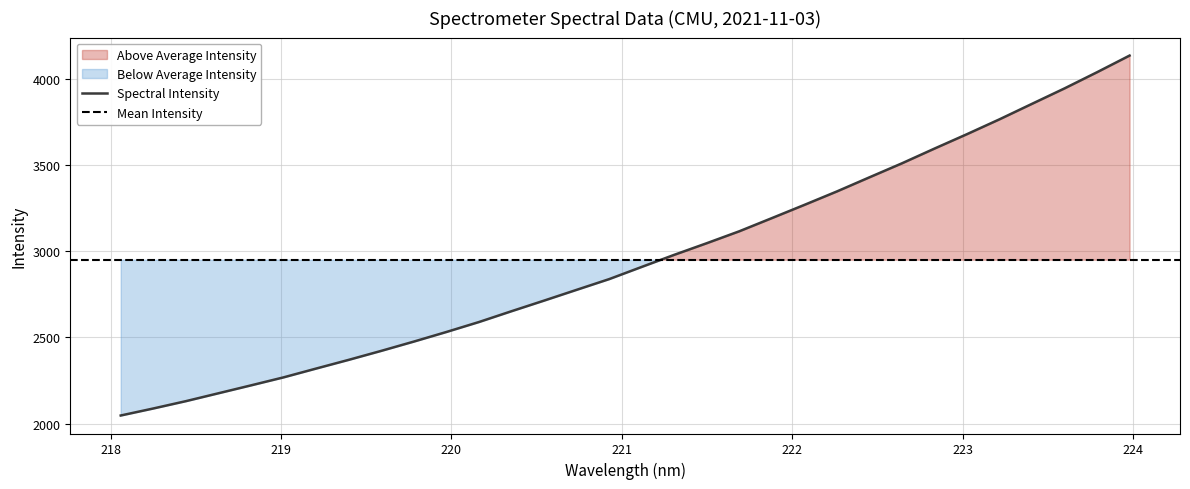

List the labels in order of value, smallest first.

218.0596, 218.2508, 218.442, 218.6332, 218.8244, 219.0156, 219.2067, 219.3979, 219.589, 219.7801, 219.9712, 220.1623, 220.3533, 220.5444, 220.7354, 220.9264, 221.1174, 221.3083, 221.4993, 221.6902, 221.8812, 222.0721, 222.263, 222.4538, 222.6447, 222.8355, 223.0264, 223.2172, 223.408, 223.5987, 223.7895, 223.9802